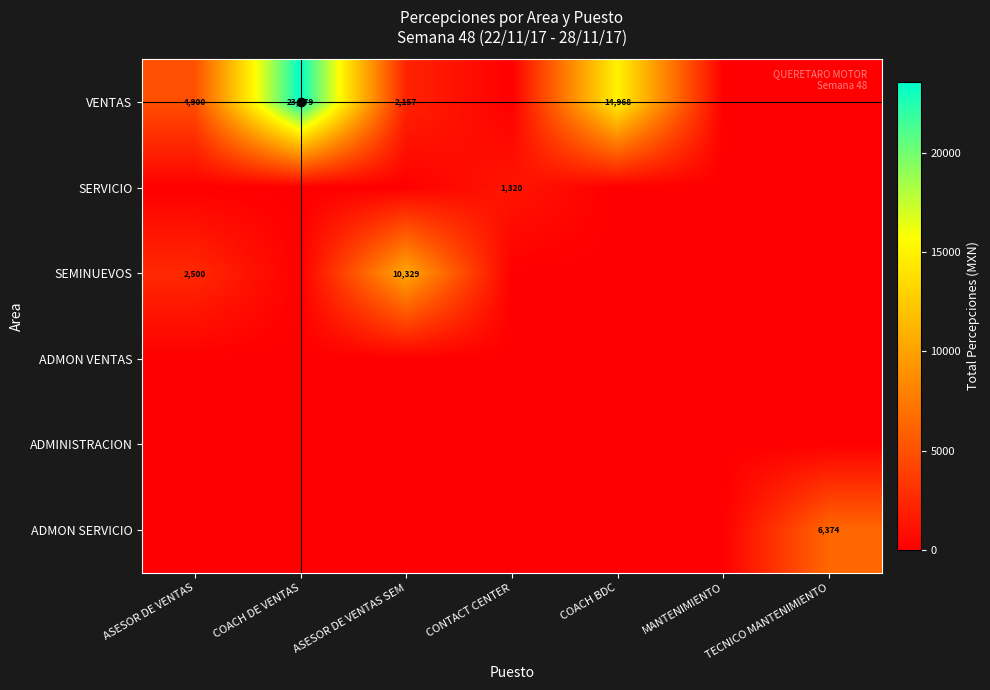

The value of SEMINUEVOS at TECNICO MANTENIMIENTO is -6349.7. True or false?

False